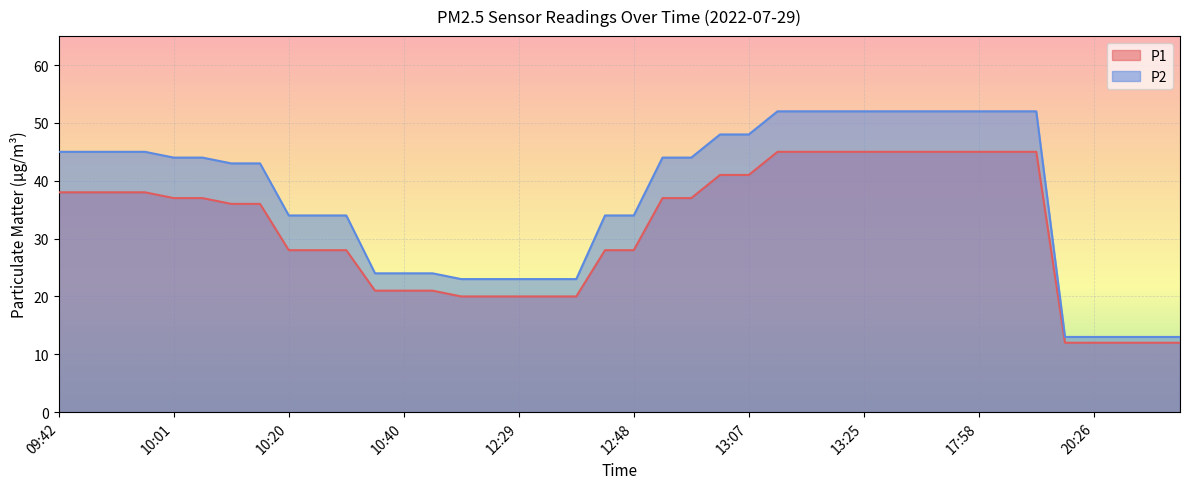

At 13:21, list the series in order from largest to smallest.

P2, P1